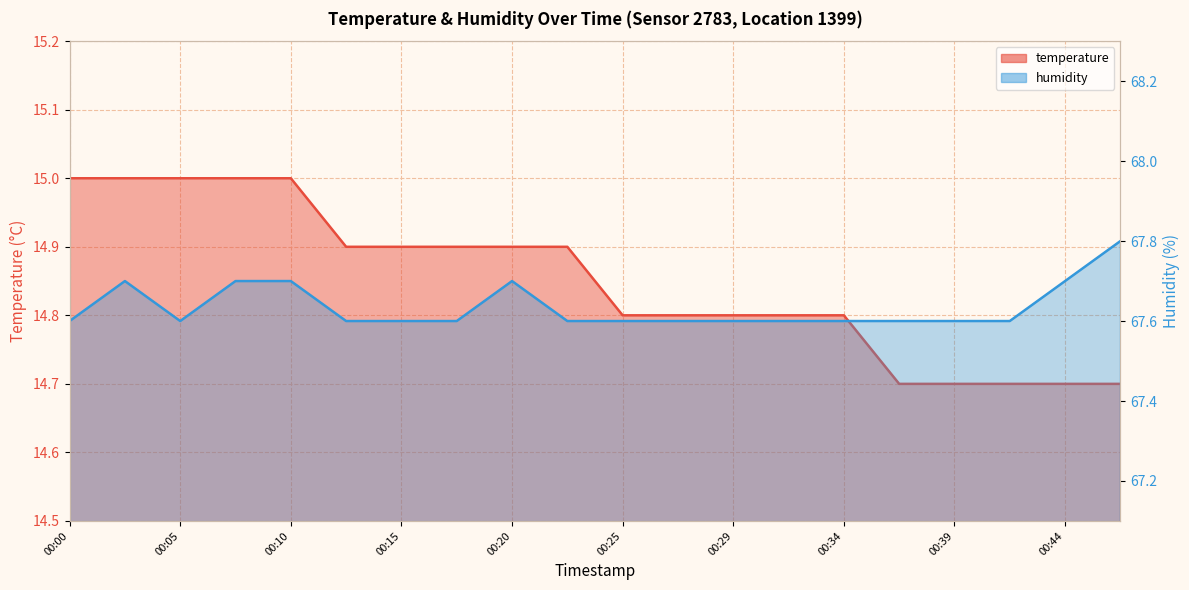

The temperature series shows 14.7 at 00:42. True or false?

True